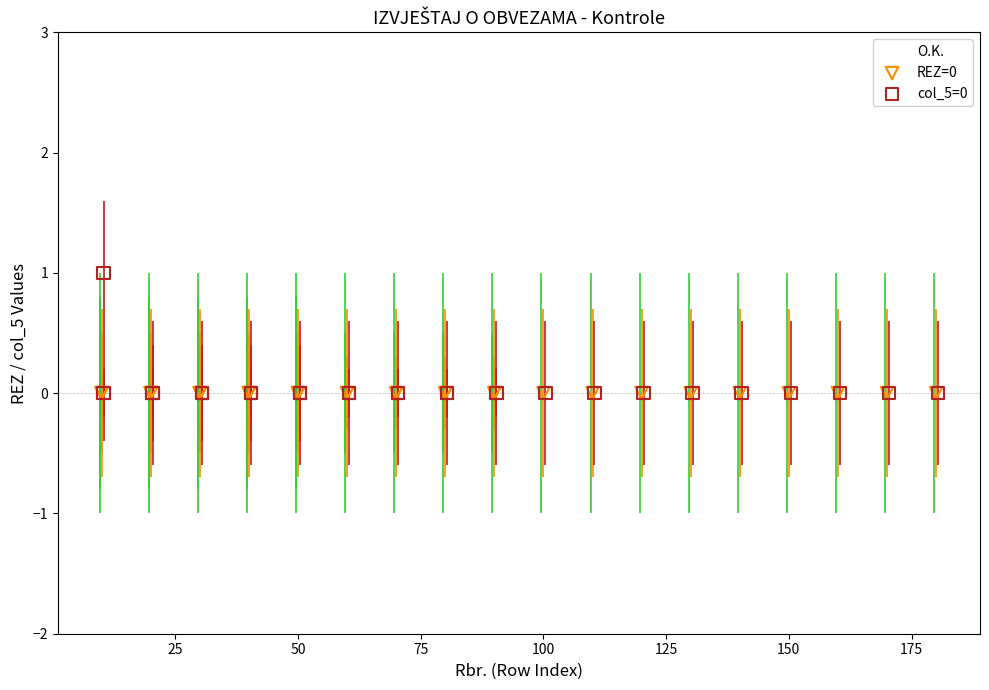

Which series reaches the maximum Y coordinate?

col_5=0